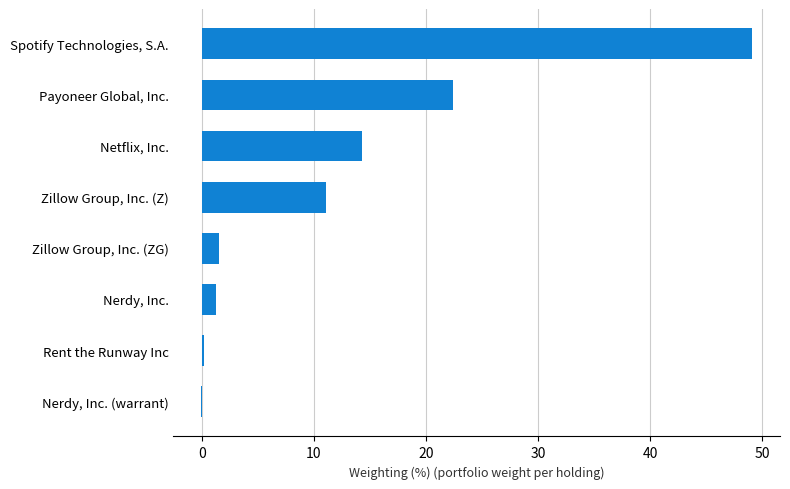

Count the number of data series in this chart.

1